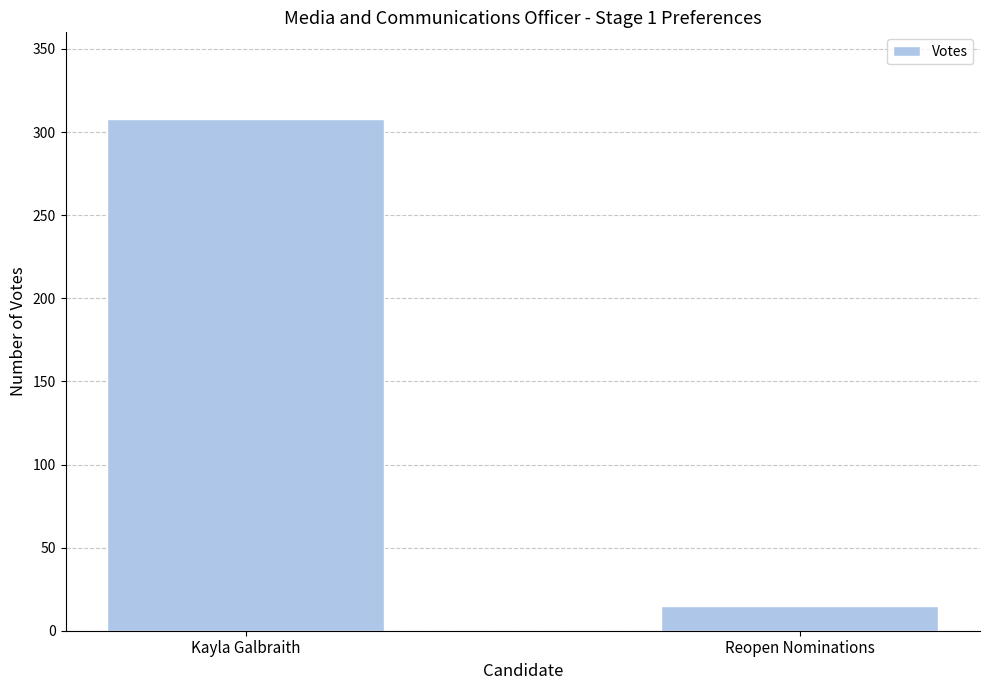

What is the smallest value displayed?

15